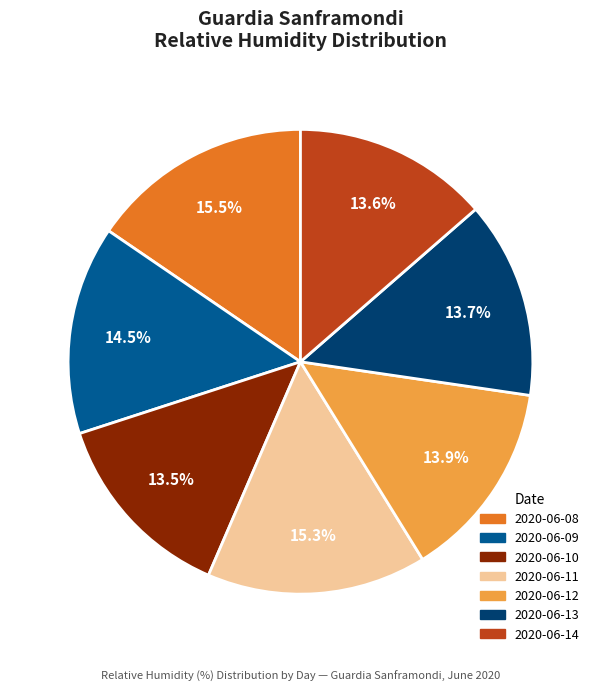

What is the ratio of the value at 2020-06-12 to the value at 2020-06-08?

0.9